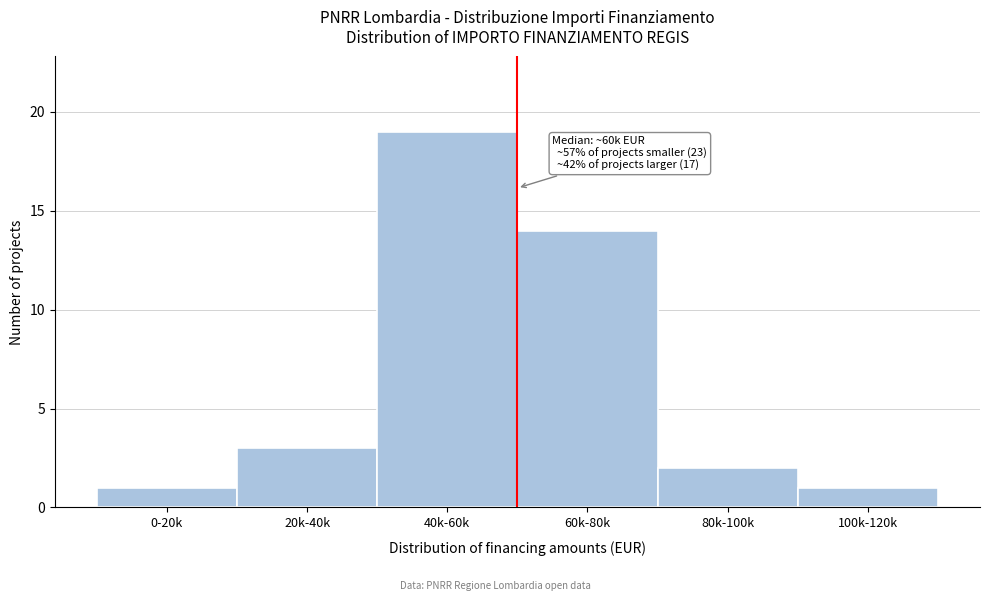

Reading right to left, extract all data points from this chart.

1	2	14	19	3	1